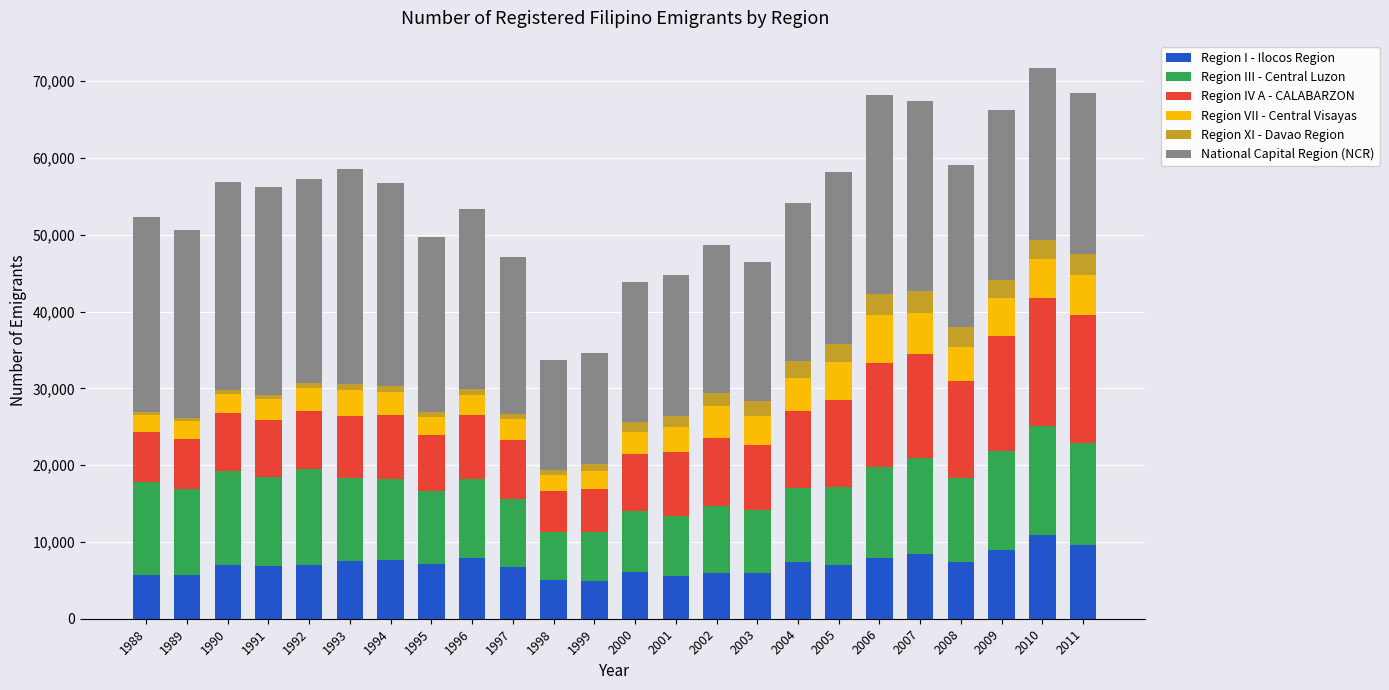

What is the highest value of the Region I - Ilocos Region series?

10899